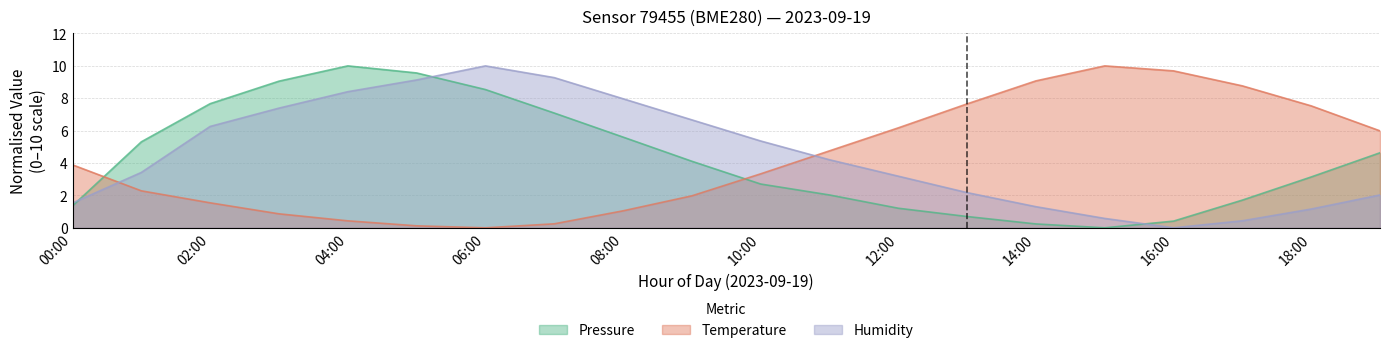

Reading right to left, what are all the values shown in this chart?

pressure: 19:00=4.6	18:00=3.1	17:00=1.7	16:00=0.4	15:00=0.0	14:00=0.2	13:00=0.7	12:00=1.2	11:00=2.0	10:00=2.7	09:00=4.1	08:00=5.6	07:00=7.1	06:00=8.5	05:00=9.6	04:00=10.0	03:00=9.1	02:00=7.7	01:00=5.3	00:00=1.4
temperature: 19:00=6.0	18:00=7.5	17:00=8.8	16:00=9.7	15:00=10.0	14:00=9.1	13:00=7.7	12:00=6.2	11:00=4.8	10:00=3.3	09:00=2.0	08:00=1.0	07:00=0.2	06:00=0.0	05:00=0.1	04:00=0.4	03:00=0.9	02:00=1.5	01:00=2.3	00:00=3.9
humidity: 19:00=2.0	18:00=1.2	17:00=0.4	16:00=0.0	15:00=0.6	14:00=1.3	13:00=2.2	12:00=3.2	11:00=4.2	10:00=5.4	09:00=6.7	08:00=8.0	07:00=9.3	06:00=10.0	05:00=9.1	04:00=8.4	03:00=7.4	02:00=6.3	01:00=3.4	00:00=1.5